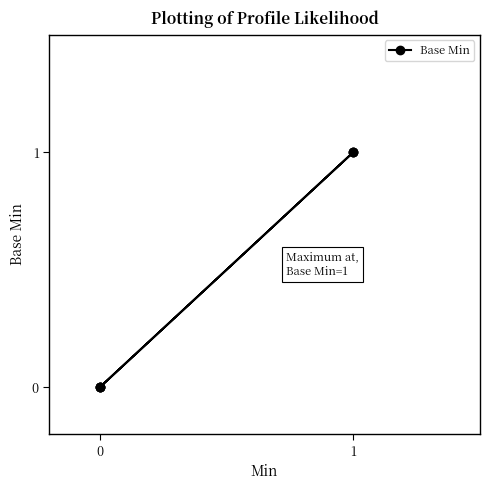

How many distinct data groups are displayed?

1